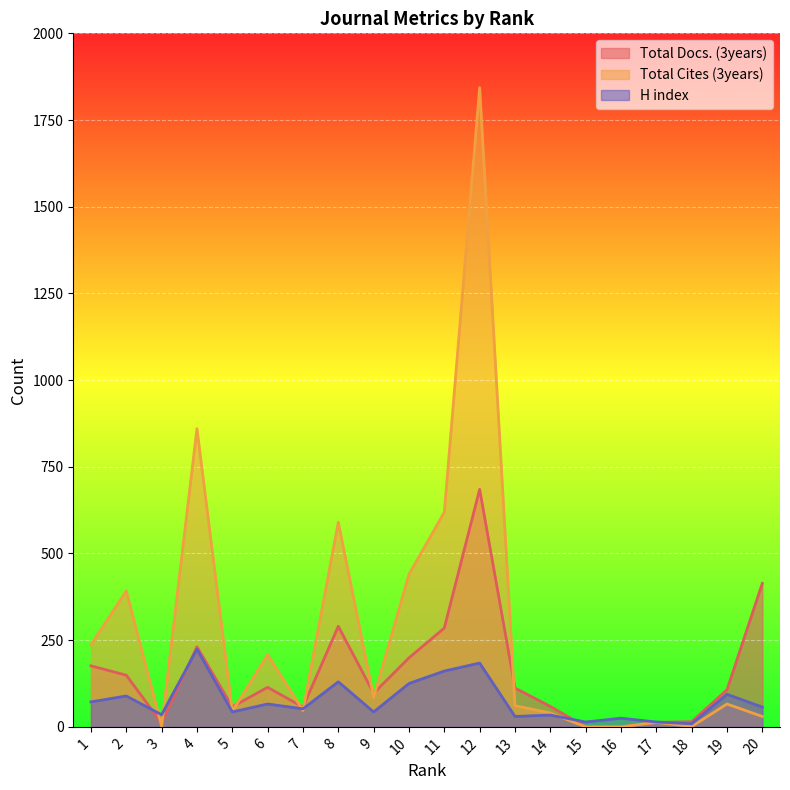

Reading left to right, transcribe all the data shown in this chart.

Total Docs. (3years): 1=176	2=149	3=11	4=231	5=58	6=114	7=57	8=290	9=97	10=199	11=285	12=685	13=112	14=59	15=0	16=0	17=13	18=15	19=107	20=414
Total Cites (3years): 1=237	2=392	3=2	4=860	5=45	6=208	7=47	8=590	9=85	10=440	11=619	12=1843	13=61	14=40	15=0	16=0	17=13	18=1	19=66	20=30
H index: 1=72	2=89	3=35	4=224	5=43	6=66	7=52	8=130	9=43	10=125	11=161	12=184	13=30	14=34	15=14	16=25	17=14	18=9	19=94	20=57